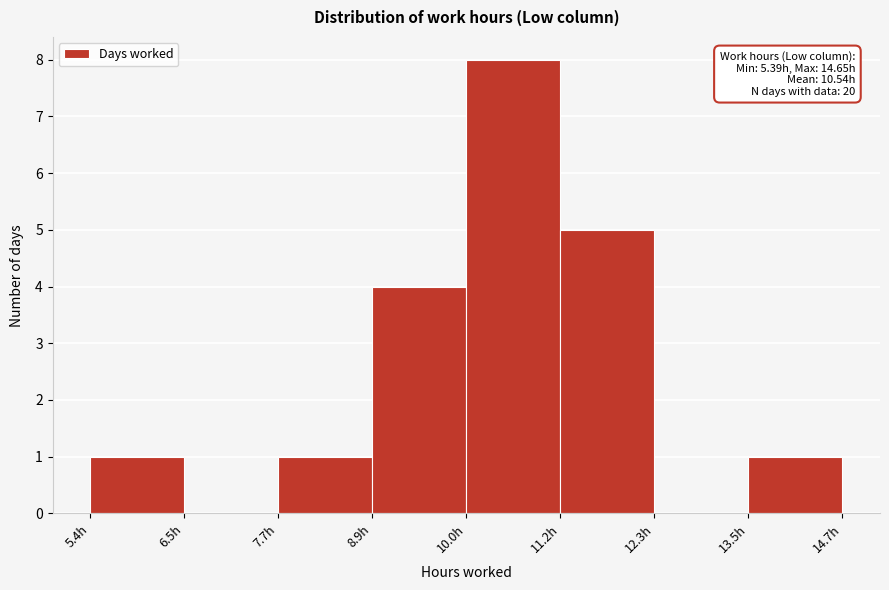

Which range on the x-axis has the tallest bar?

10.0 to 11.2